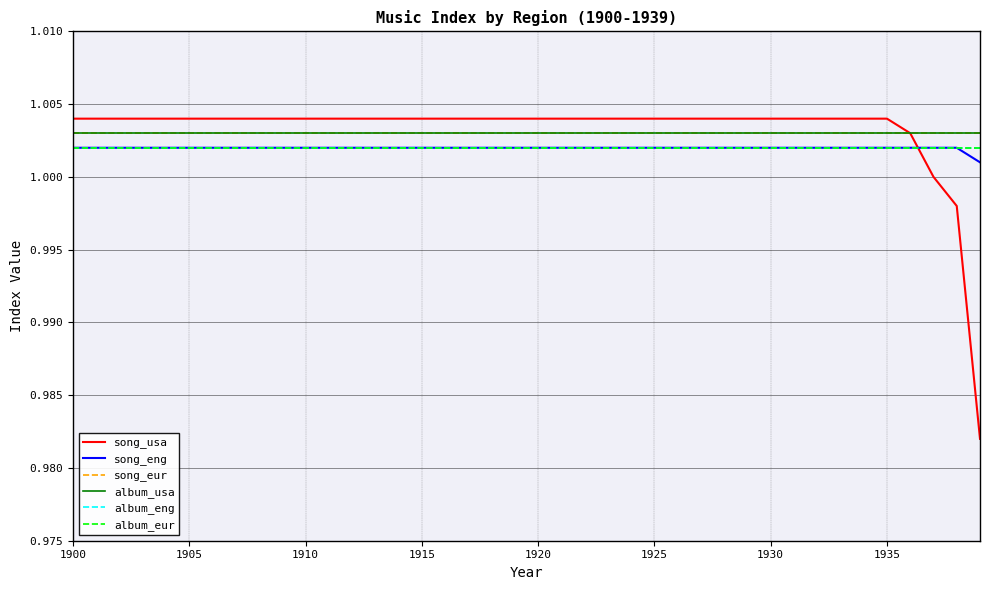

How many intersections are there between song_usa and album_eur?

1